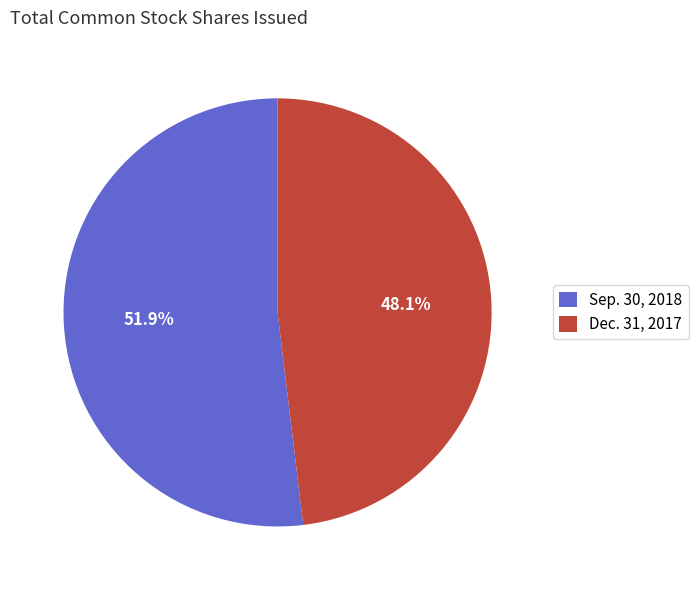

How many segments does this pie chart have?

2